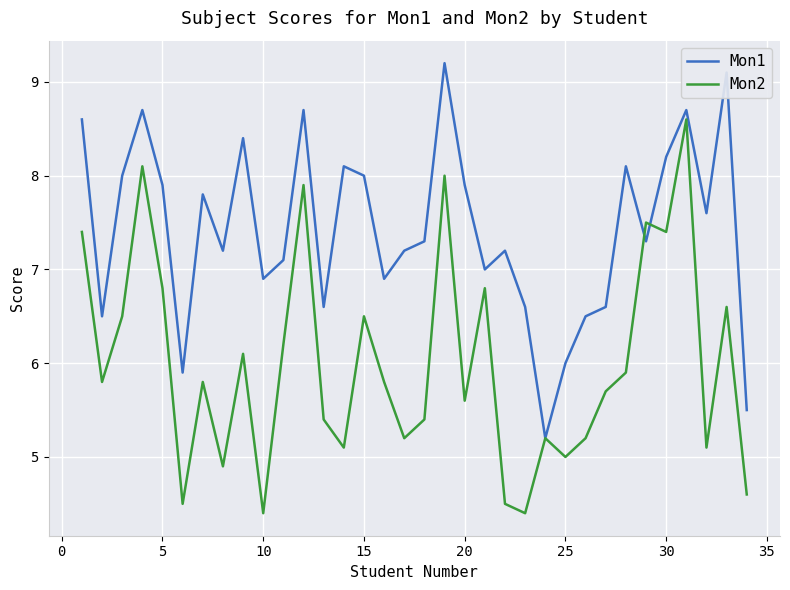

Which series has the largest total across all categories?

Mon1